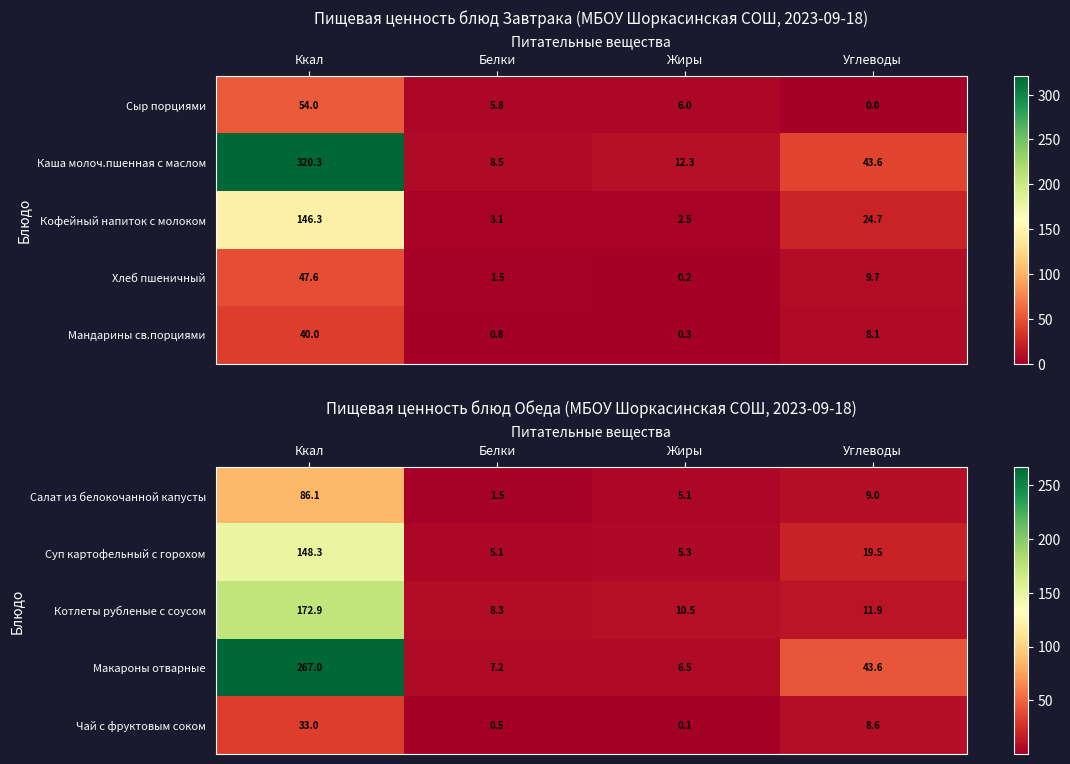

Is the value of Суп картофельный с горохом at Ккал greater than the value of Чай с фруктовым соком at Углеводы?

Yes